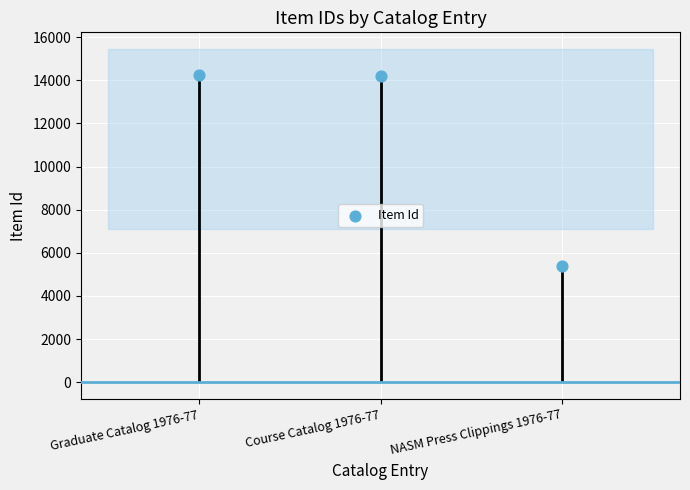

Approximately how many times larger is the value at Graduate Catalog 1976-77 compared to Course Catalog 1976-77?

1.0